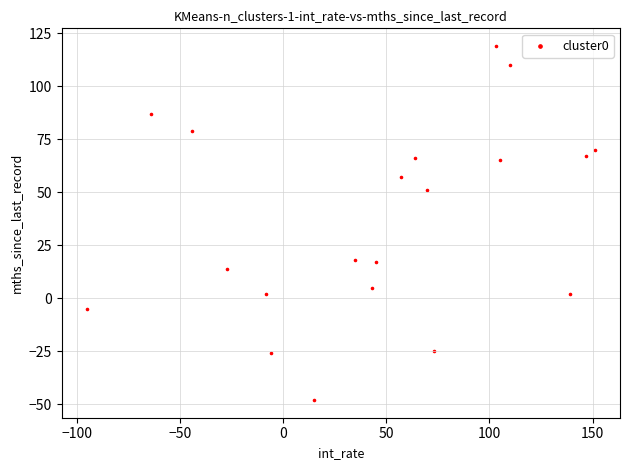

What is the range of Y values (max minus min)?

167